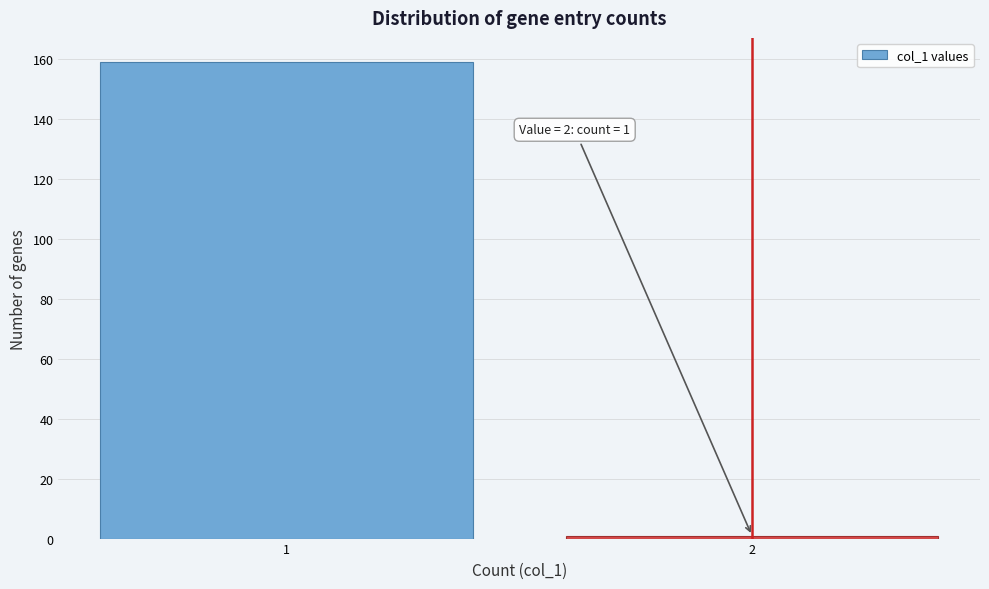

Reading right to left, extract all data points from this chart.

1	159